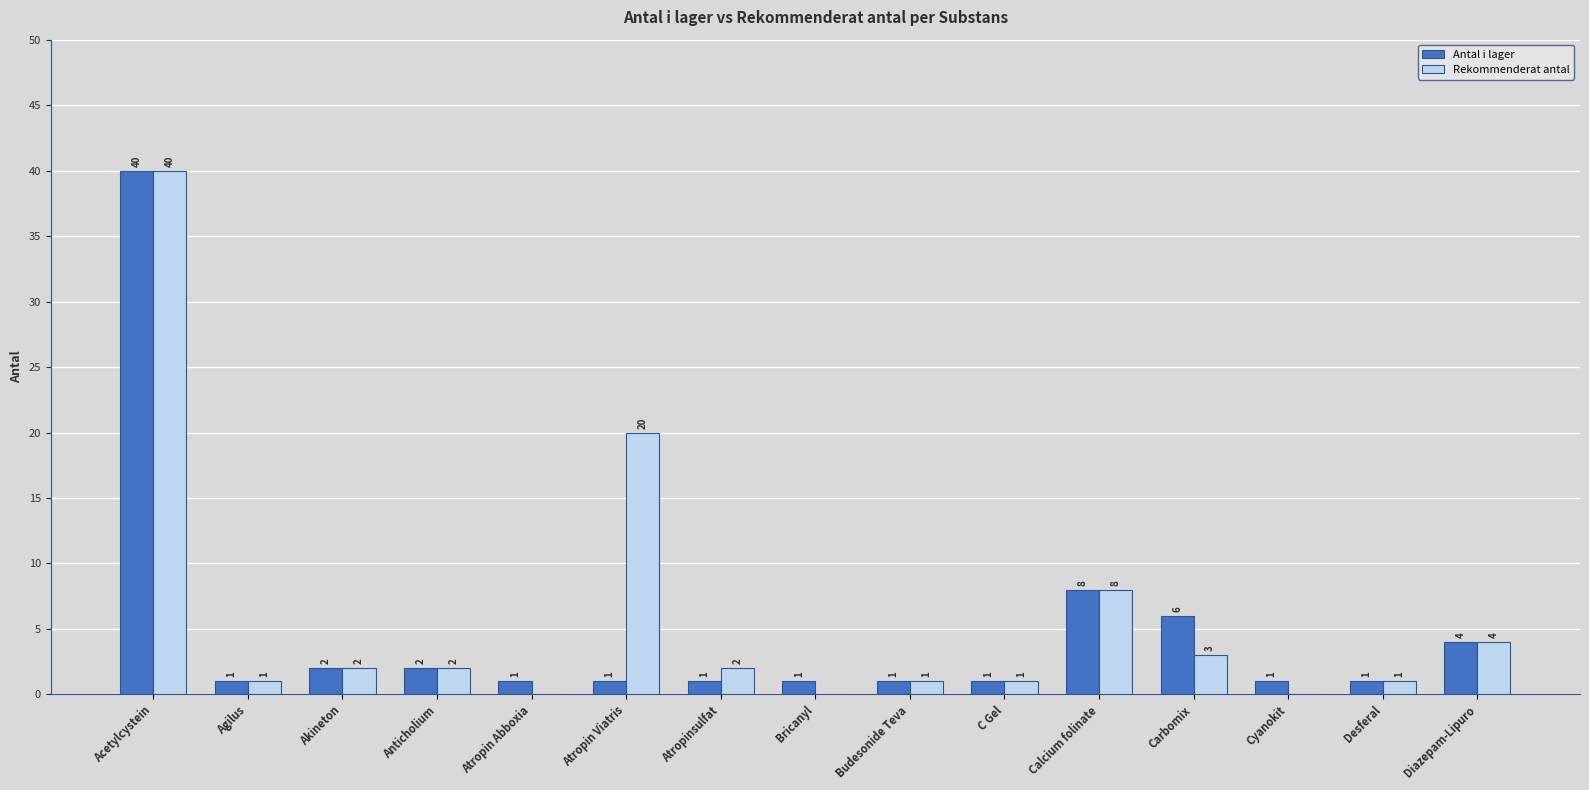

What is the highest value of the Rekommenderat antal series?

40